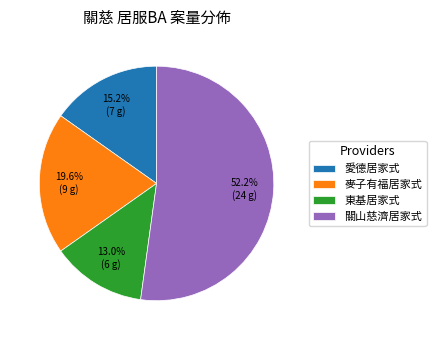

Rank the categories by value from lowest to highest.

東基居家式, 愛德居家式, 麥子有福居家式, 關山慈濟居家式